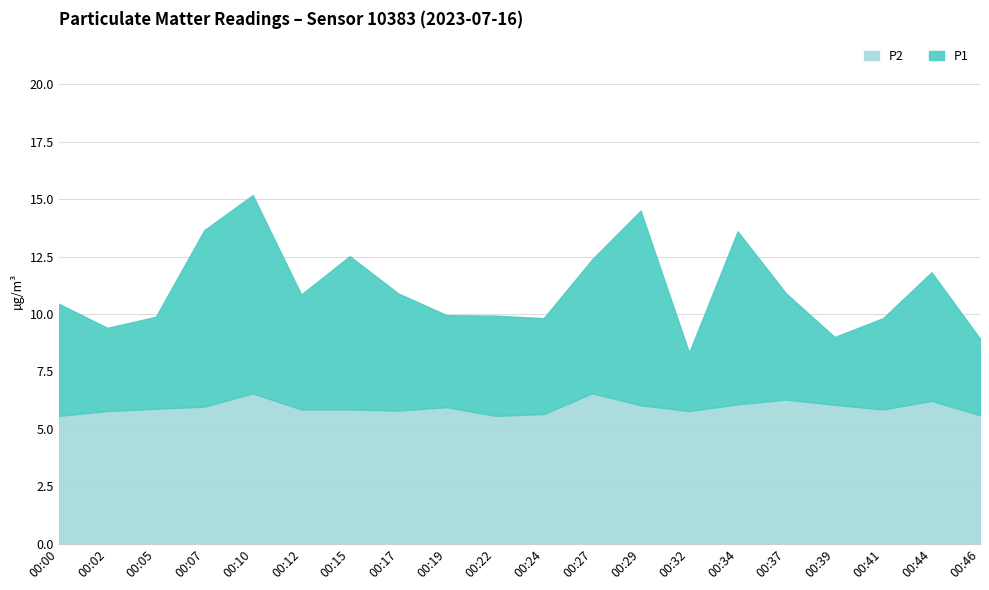

True or false: P1 and P2 cross at least once.

False